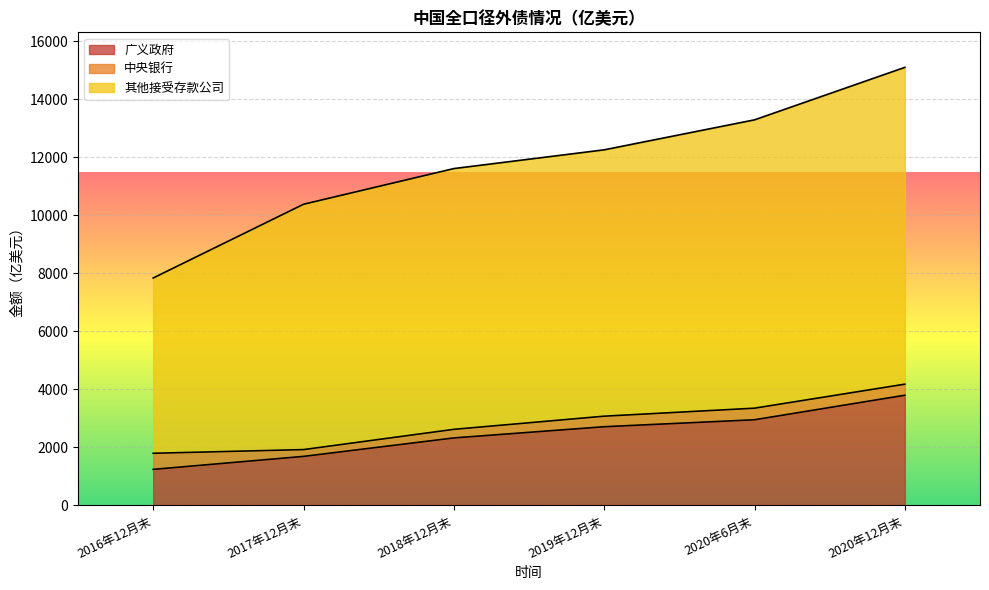

At which category is the sum across all series the highest?

2020年12月末